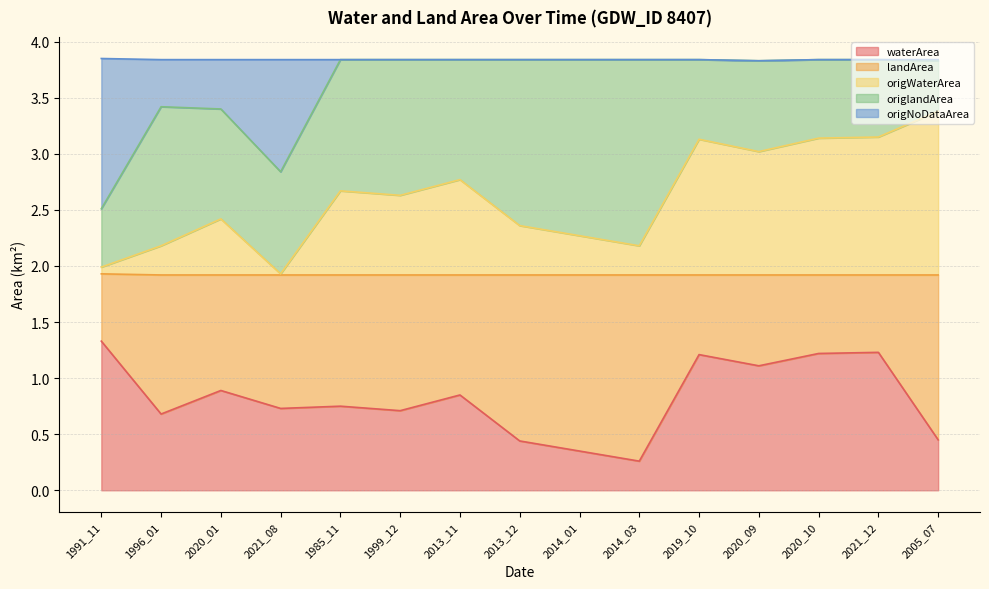

What is the label of the 15th point from the right?

1991_11